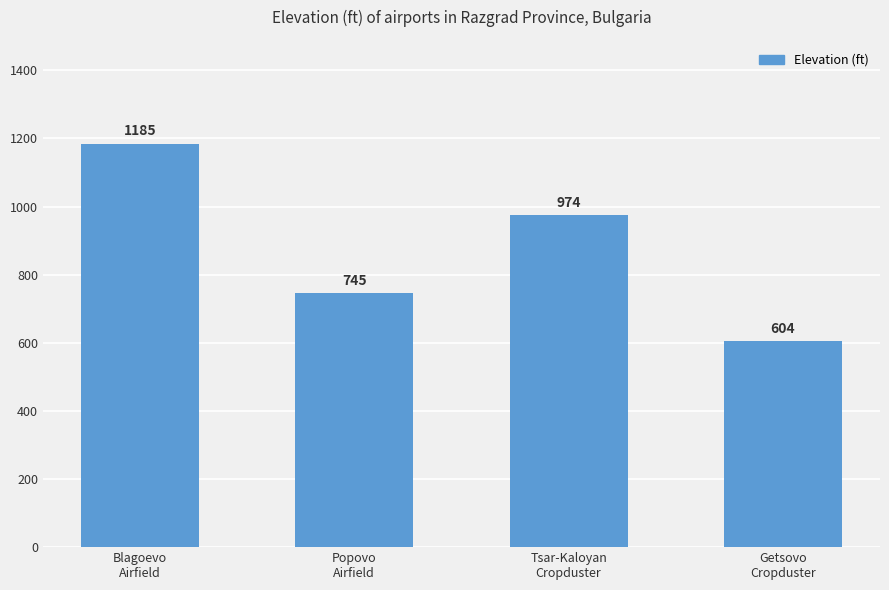

What is the change in value from Popovo
Airfield to Tsar-Kaloyan
Cropduster?

+229